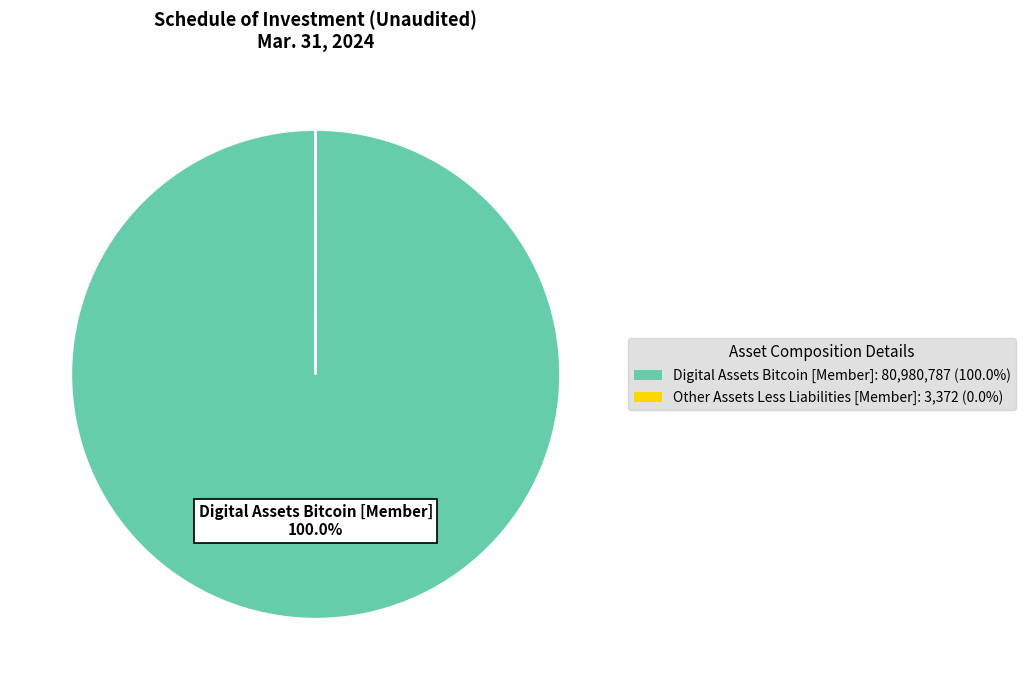

To the nearest percent, what is the average slice percentage?

50%